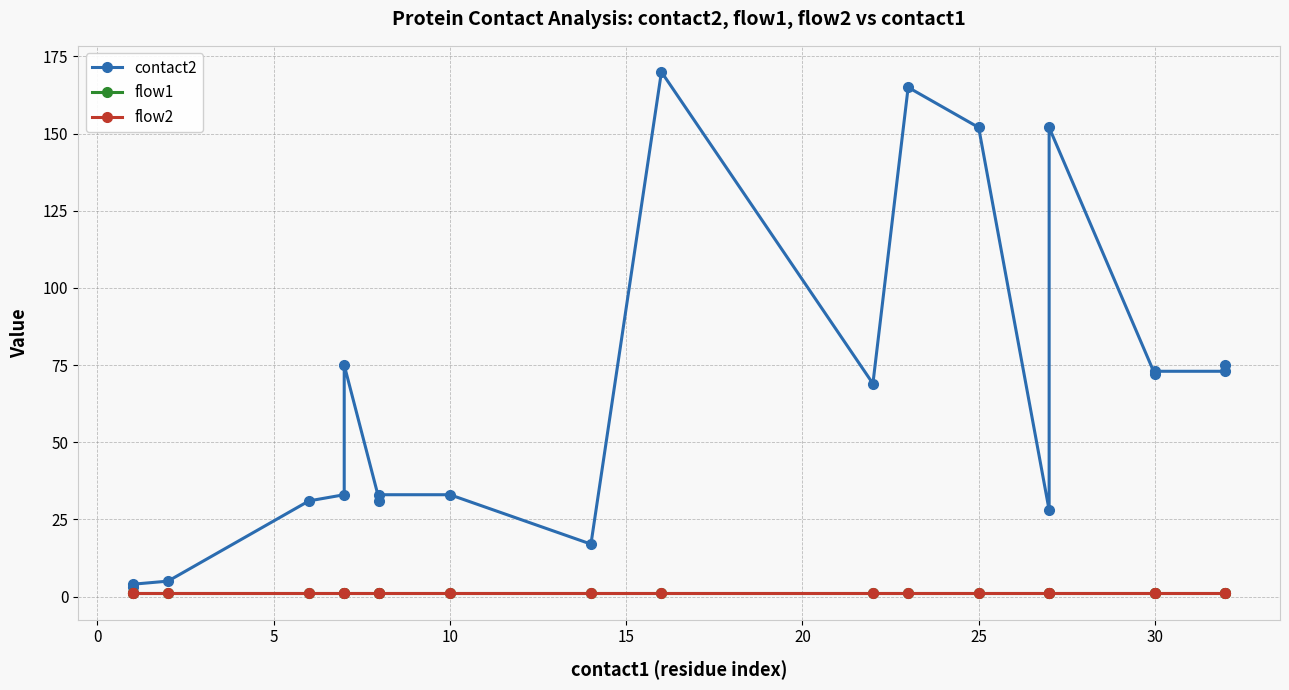

What is the value of the contact2 point at the 2nd from the left?

4